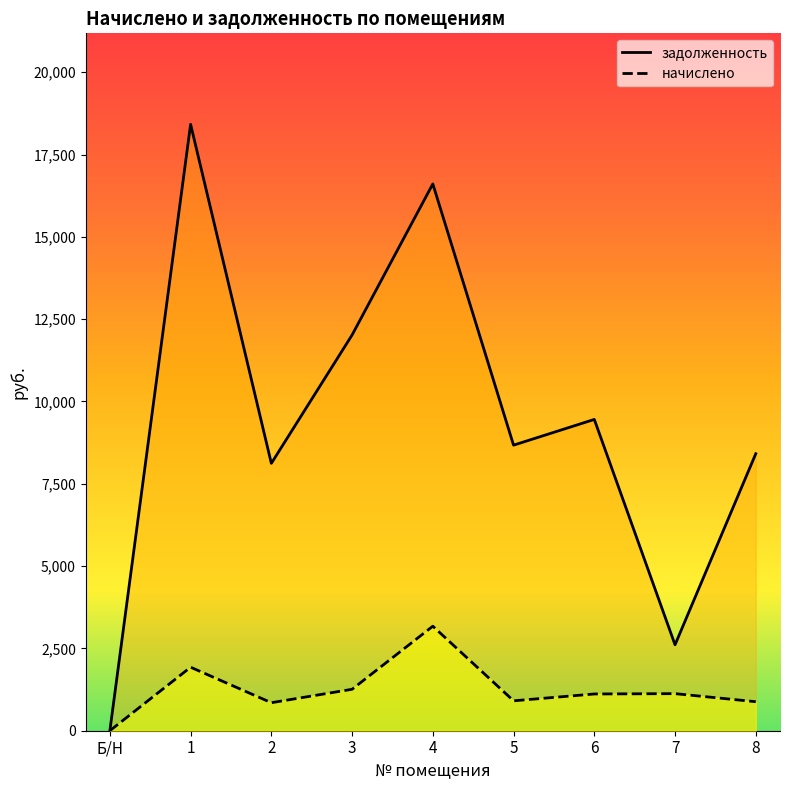

What is the sum of all начислено values?

11243.6